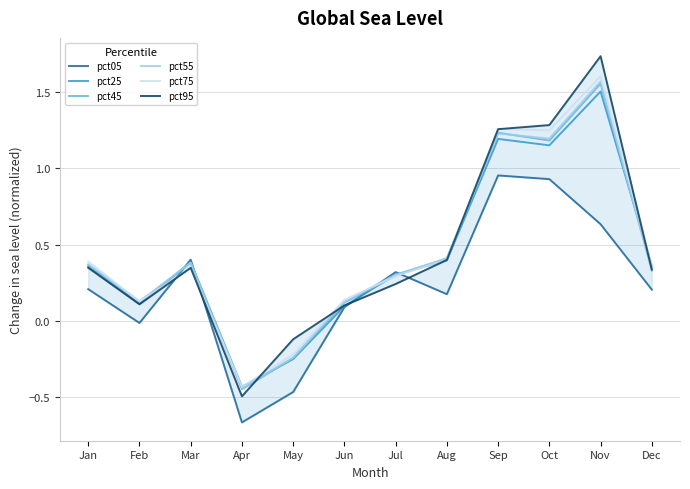

True or false: pct75 has a value of 1.2 at Oct.

True